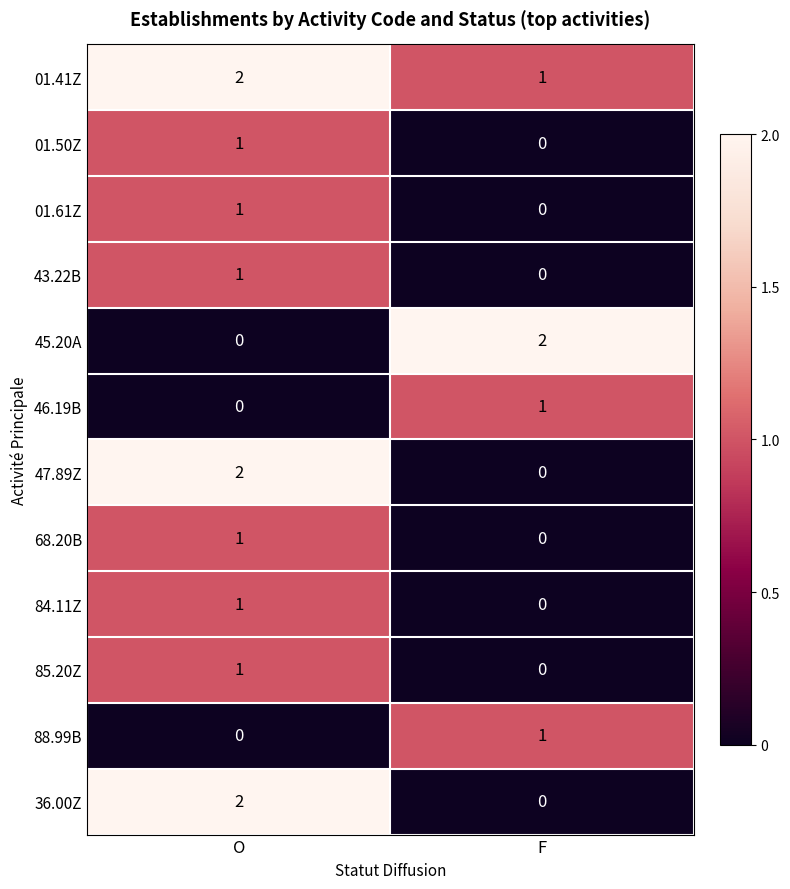

What is the spread (max minus min) of values at O?

2